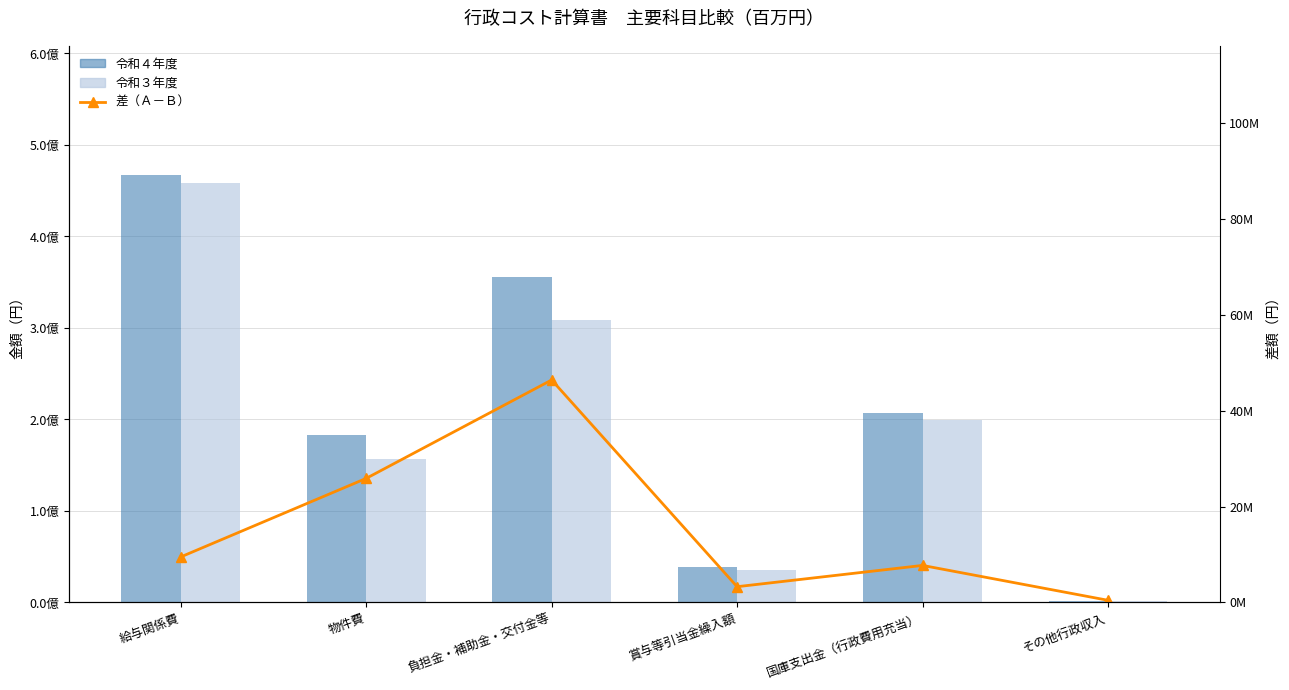

The 令和３年度 series shows 67173431 at 負担金・補助金・交付金等. True or false?

False